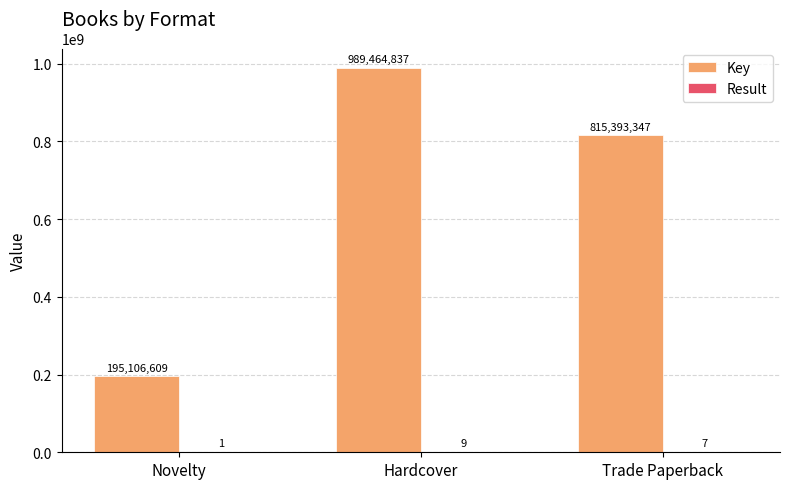

What is the total value across all series at Novelty?

195106610